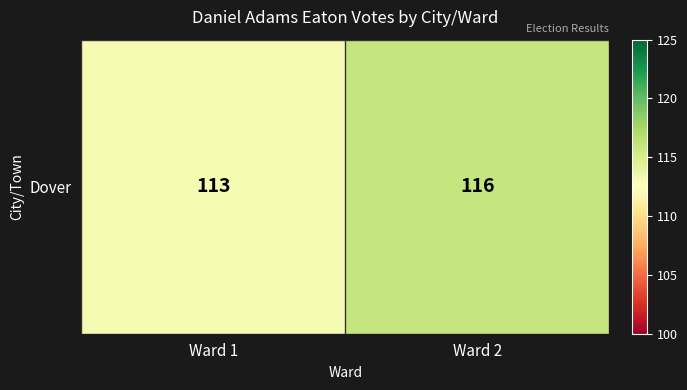

What is the average value?

114